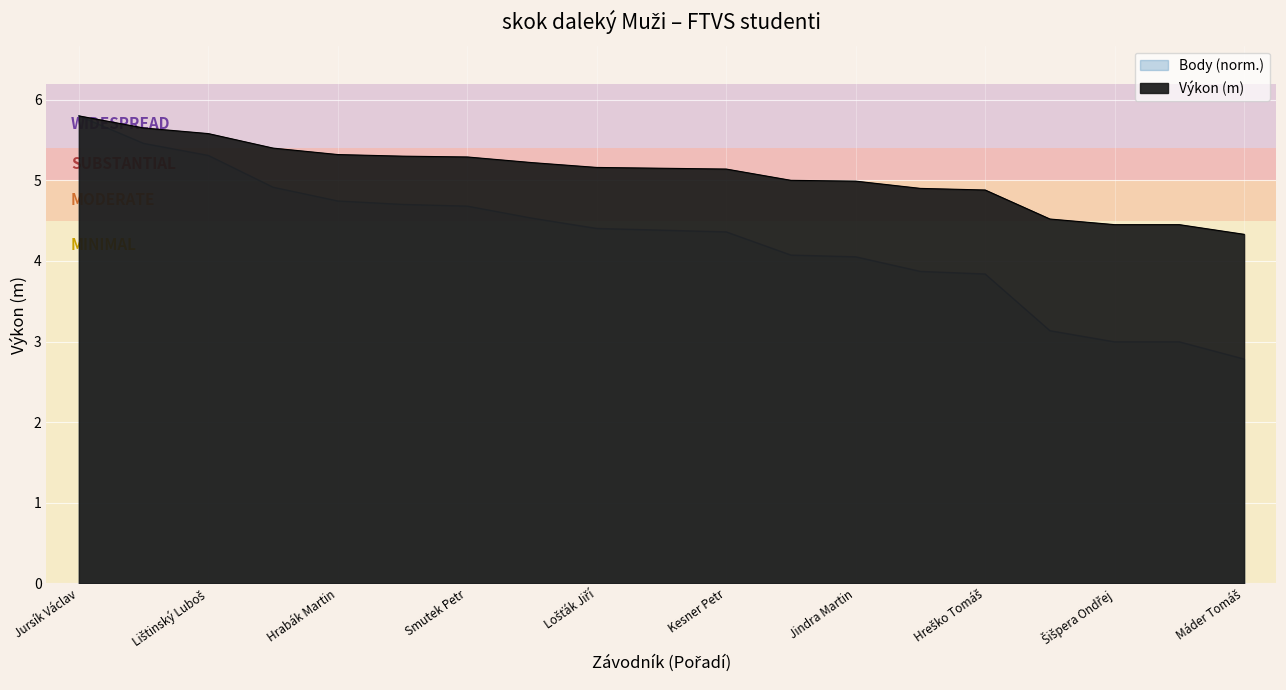

The Výkon series shows 5.0 at Novák Jan. True or false?

True